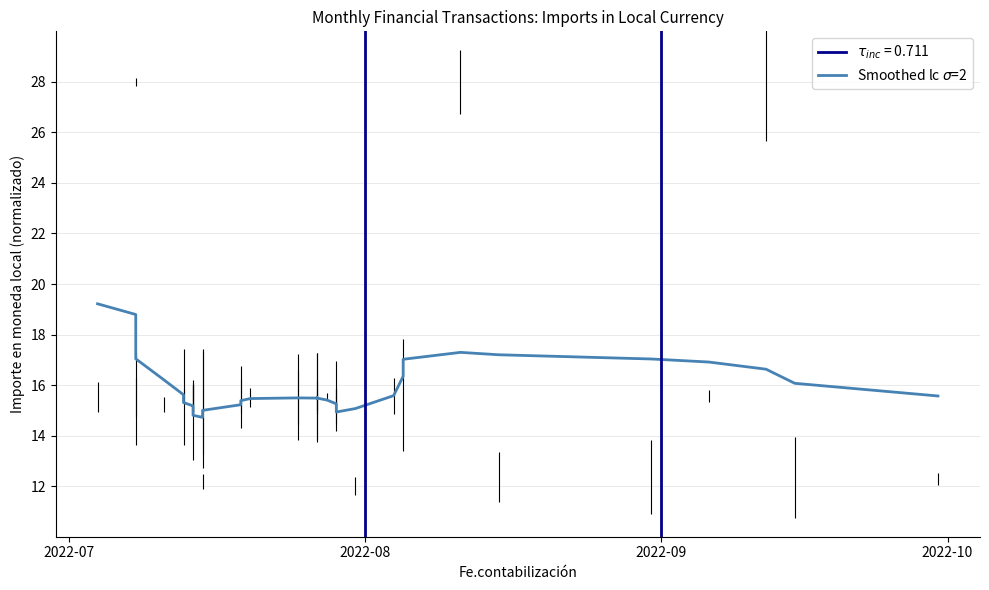

Is it true that the value at 25 is 27.2?

False